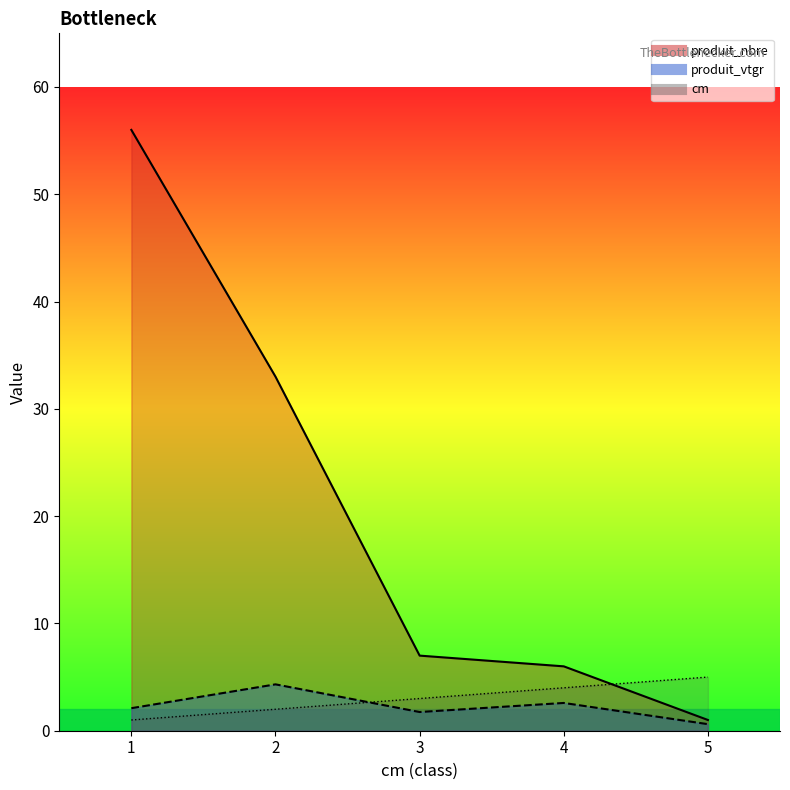

Rank the categories by cm value from lowest to highest.

1, 2, 3, 4, 5